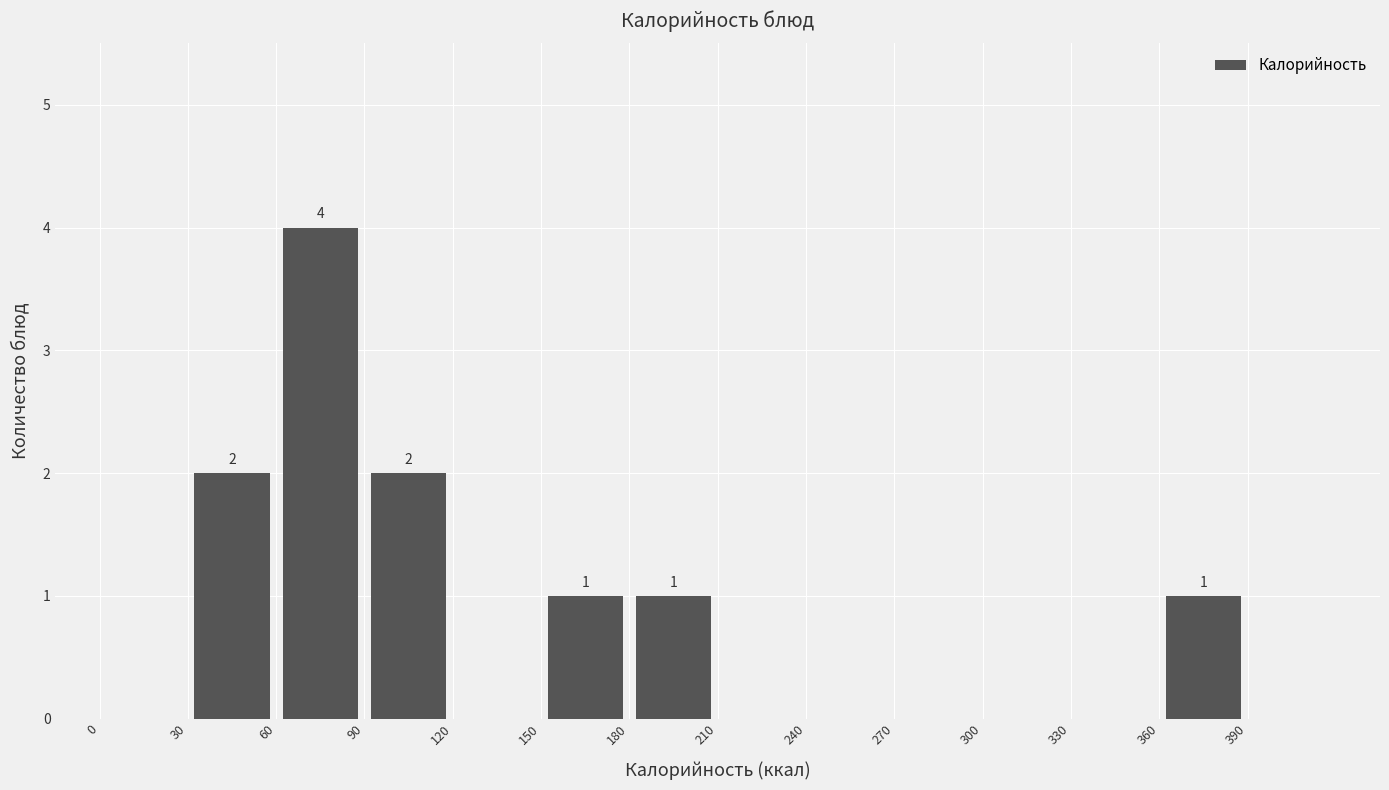

Over which range of the x-axis is the bar tallest?

60 to 90